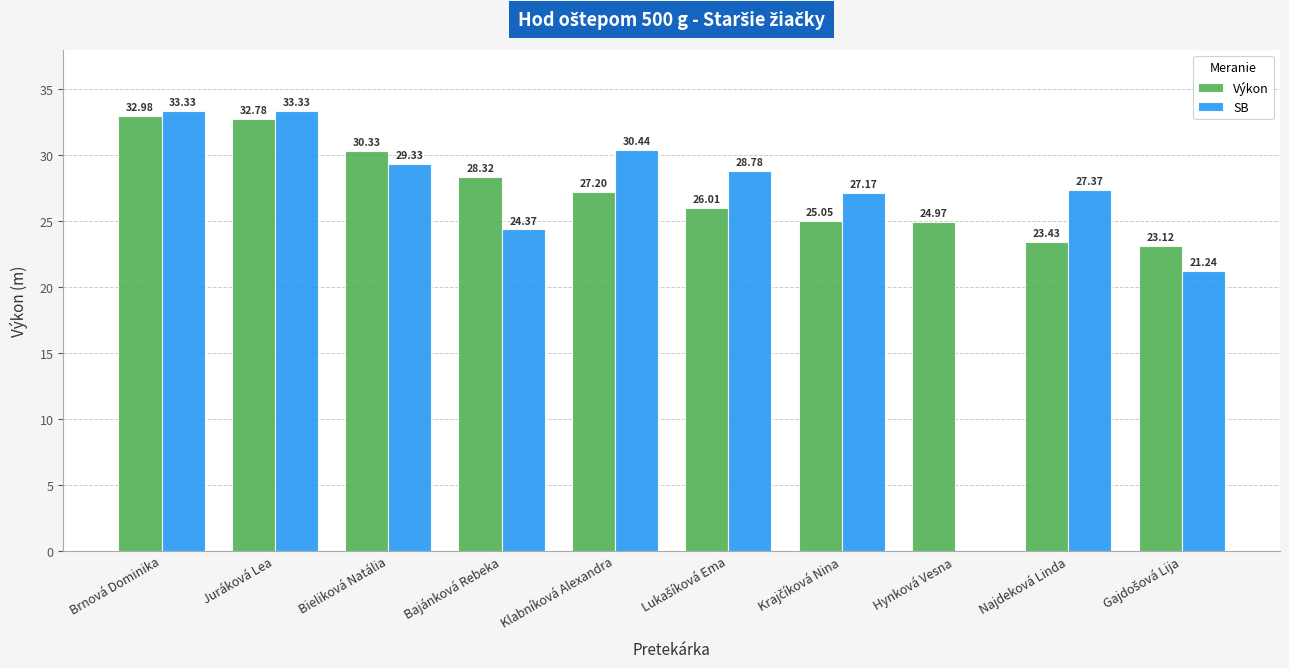

How many data points in Výkon are less than 27?

5